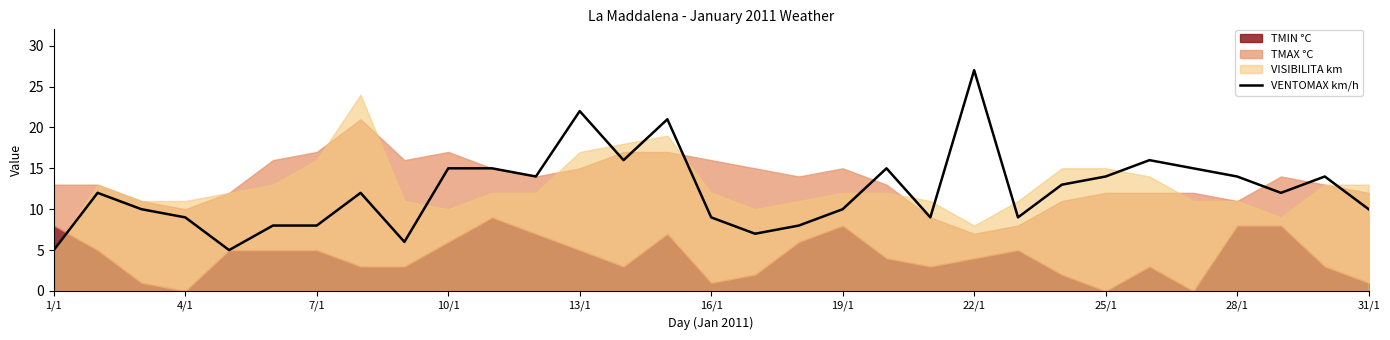

Which category has the highest value in the VENTOMAX km/h series?

22/1